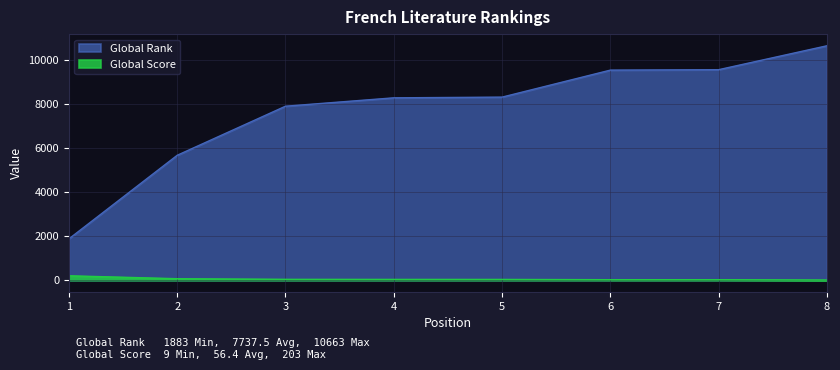

The Global Rank series shows 14773 at 8. True or false?

False